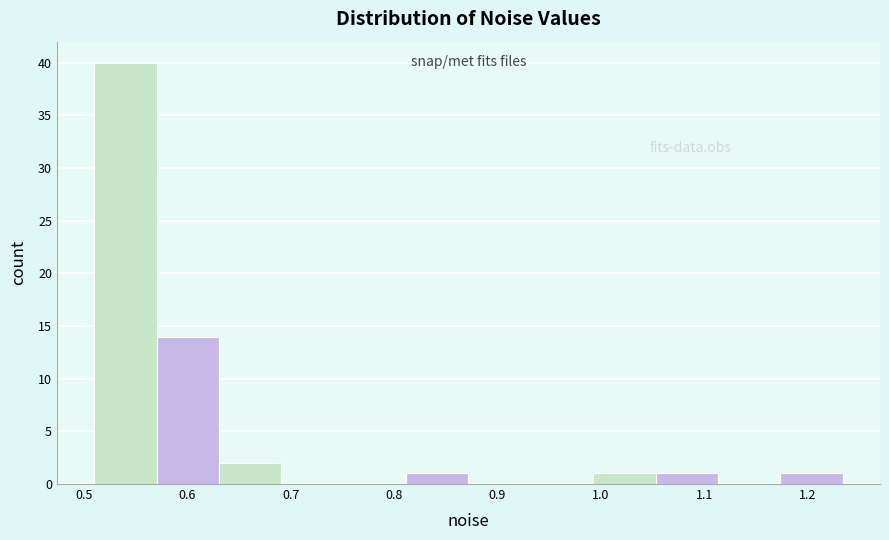

Which range on the x-axis has the tallest bar?

0.51 to 0.57